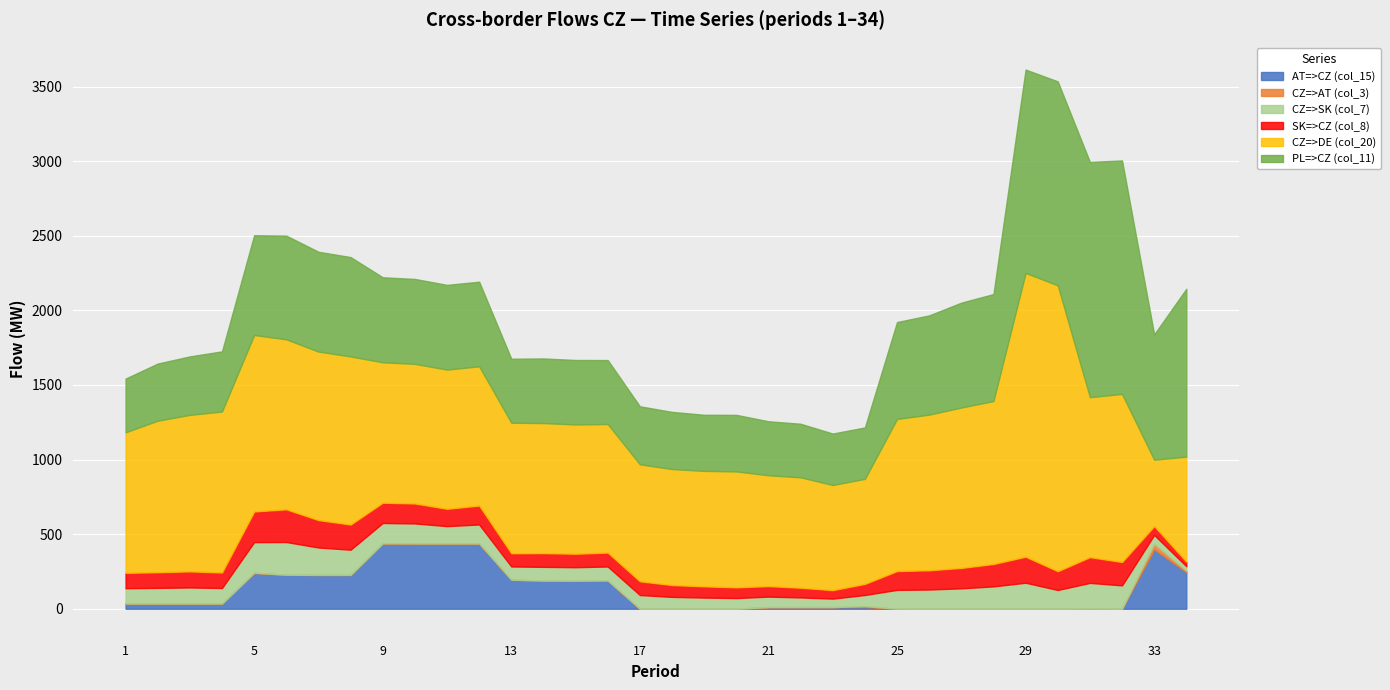

How many data points in CZ=>SK (col_7) are less than 107?

17